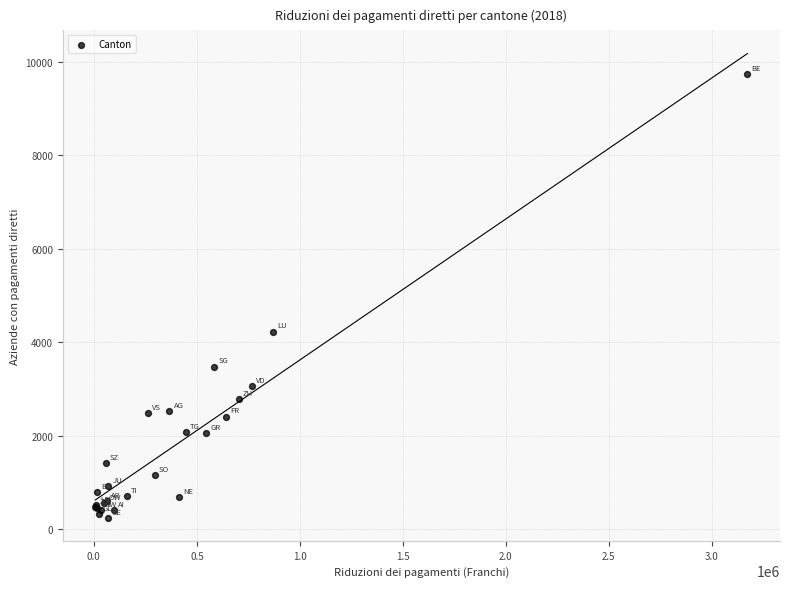

What Y value in the scatter plot is closest to 4996?

4234